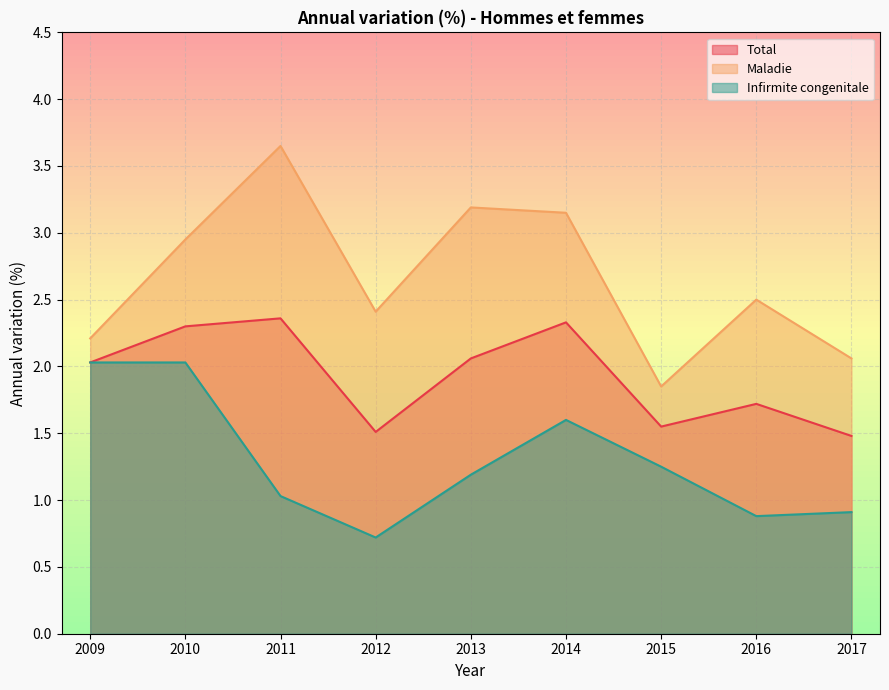

What is the difference between the maximum and second lowest values in the Infirmite_congenitale series?

1.1